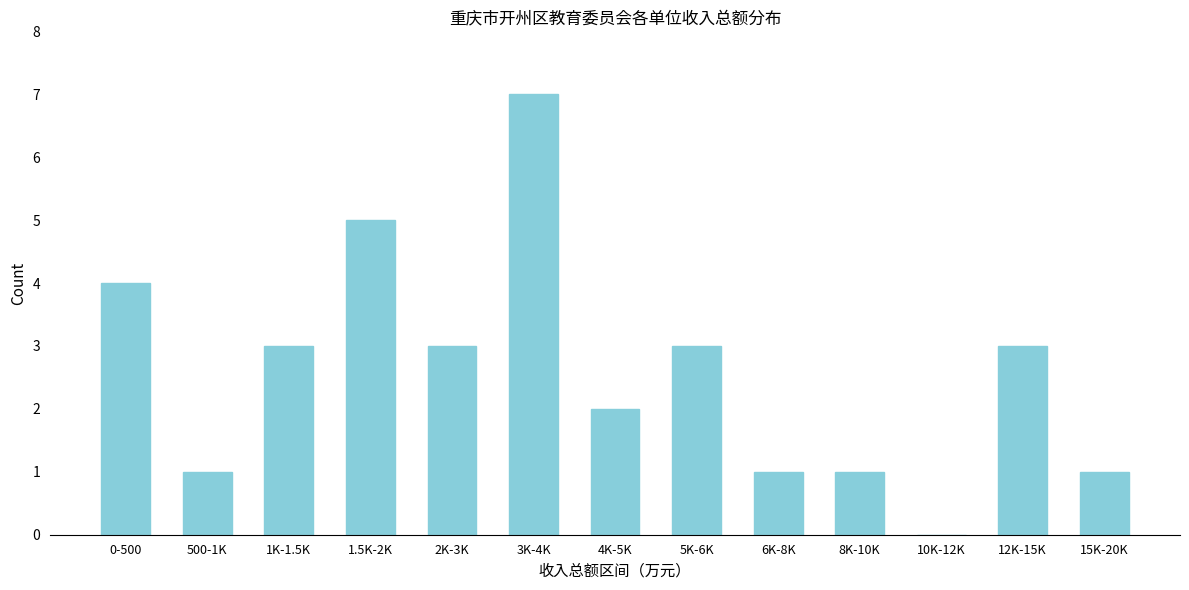

Reading left to right, what are all the values shown in this chart?

0-500=4	500-1K=1	1K-1.5K=3	1.5K-2K=5	2K-3K=3	3K-4K=7	4K-5K=2	5K-6K=3	6K-8K=1	8K-10K=1	10K-12K=0	12K-15K=3	15K-20K=1